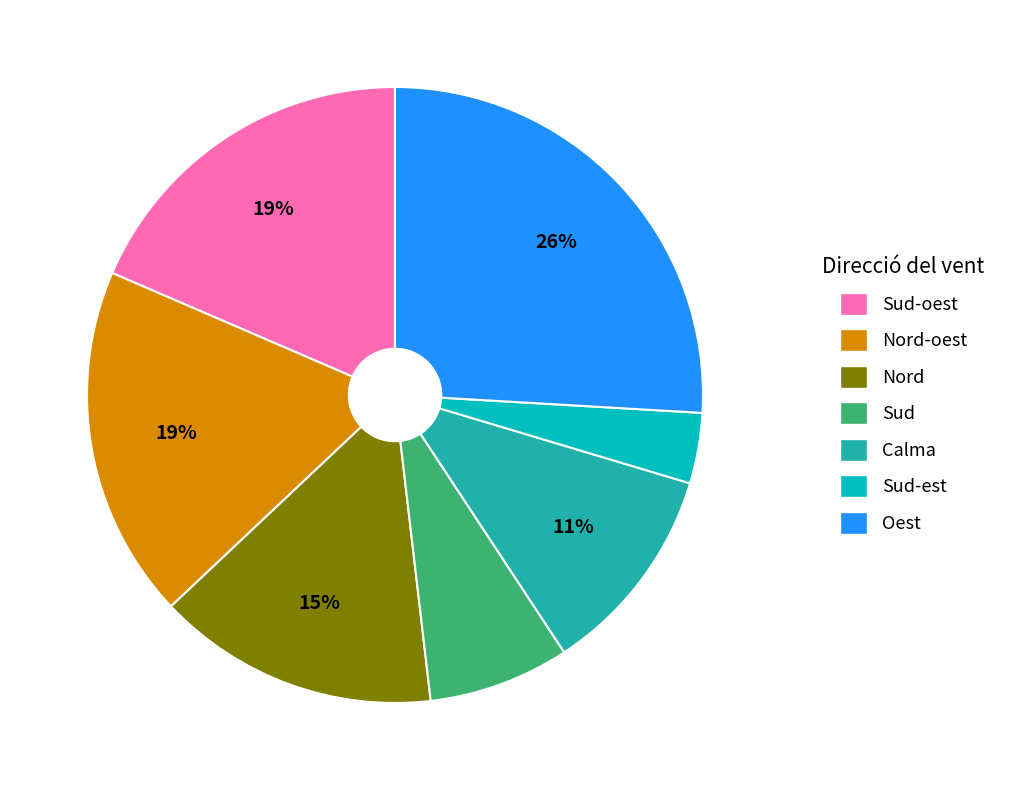

Does any single category account for the majority?

No